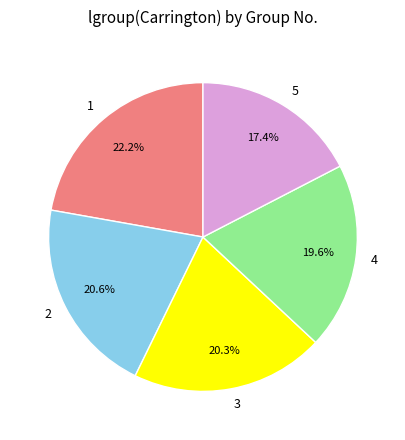

What is the smallest slice in the pie chart?

5